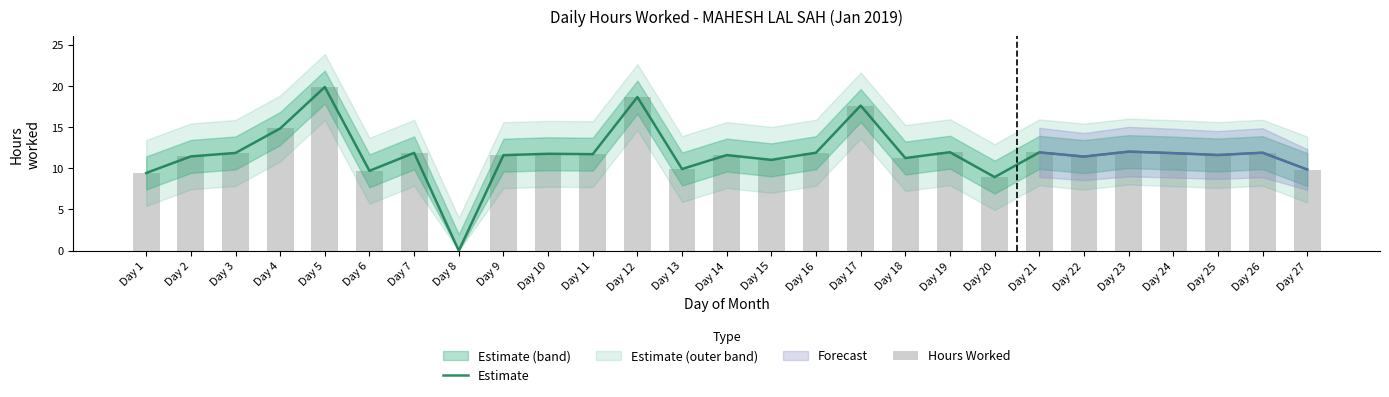

Is it true that Estimate equals 11.4 at Day 22?

True